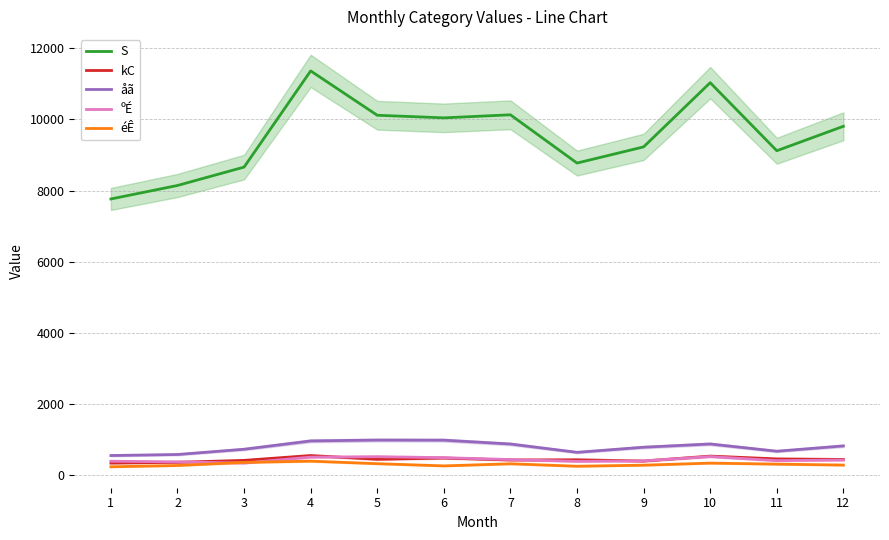

At how many categories does at least one series exceed 5250?

12